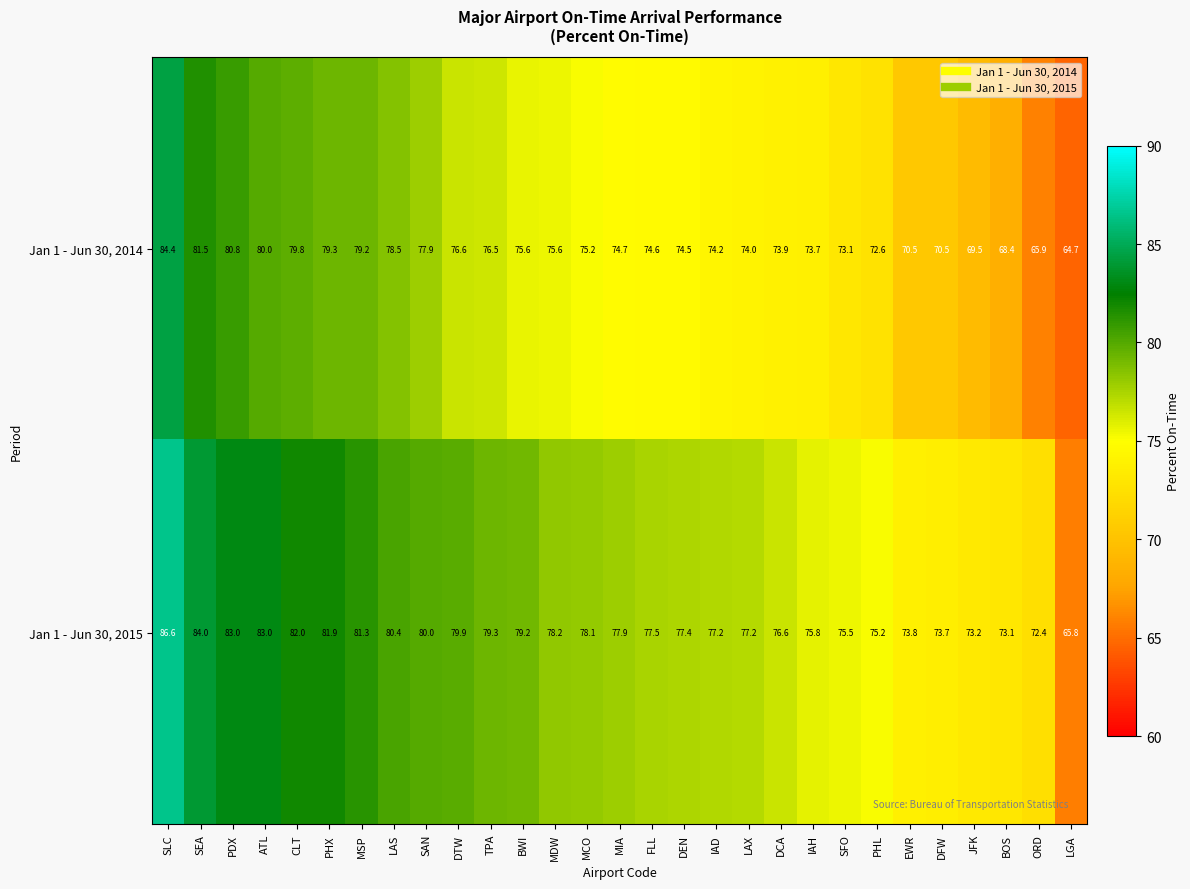

Is it true that Jan 1 - Jun 30, 2014 equals 79.3 at PHX?

True